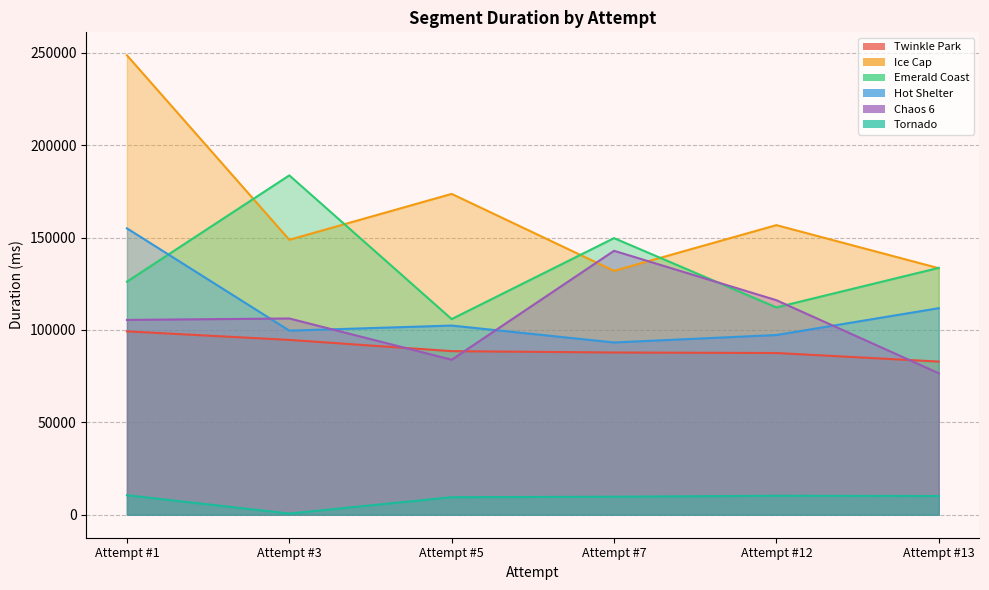

What is the spread (max minus min) of values at Attempt #7?

139964